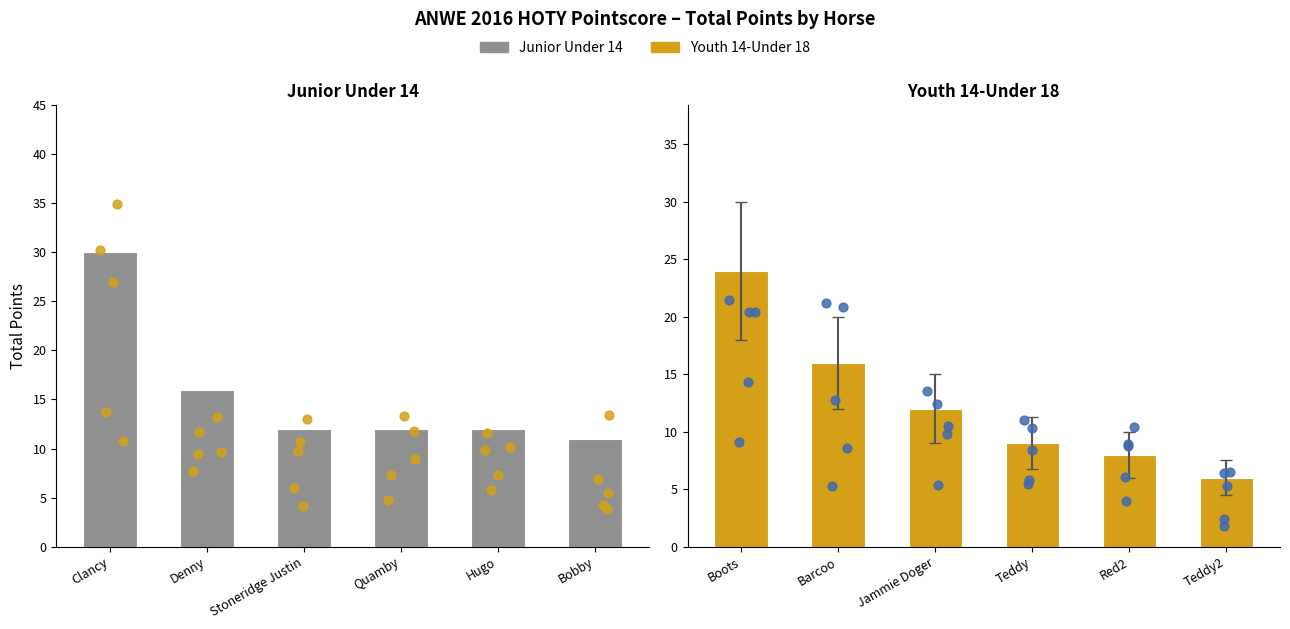

Which series contains the lowest Y value?

Youth 14-Under 18